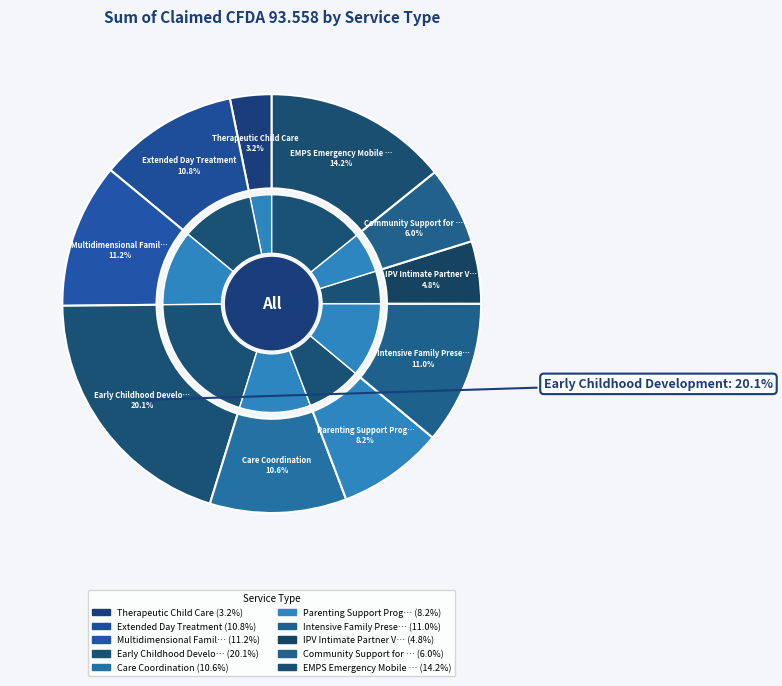

Rank the categories by value from highest to lowest.

Early Childhood Development, EMPS Emergency Mobile Psychiatric Services, Multidimensional Family Therapy (MDFT), Intensive Family Preservation, Extended Day Treatment, Care Coordination, Parenting Support Prog/Svcs, Community Support for Families, IPV Intimate Partner Violence, Therapeutic Child Care